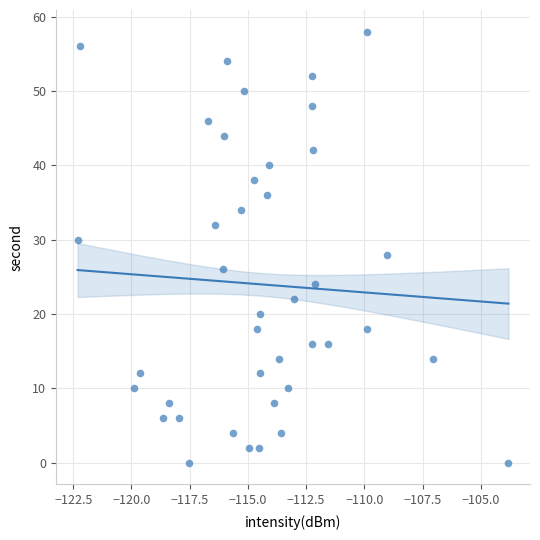

What is the range of Y values (max minus min)?

58